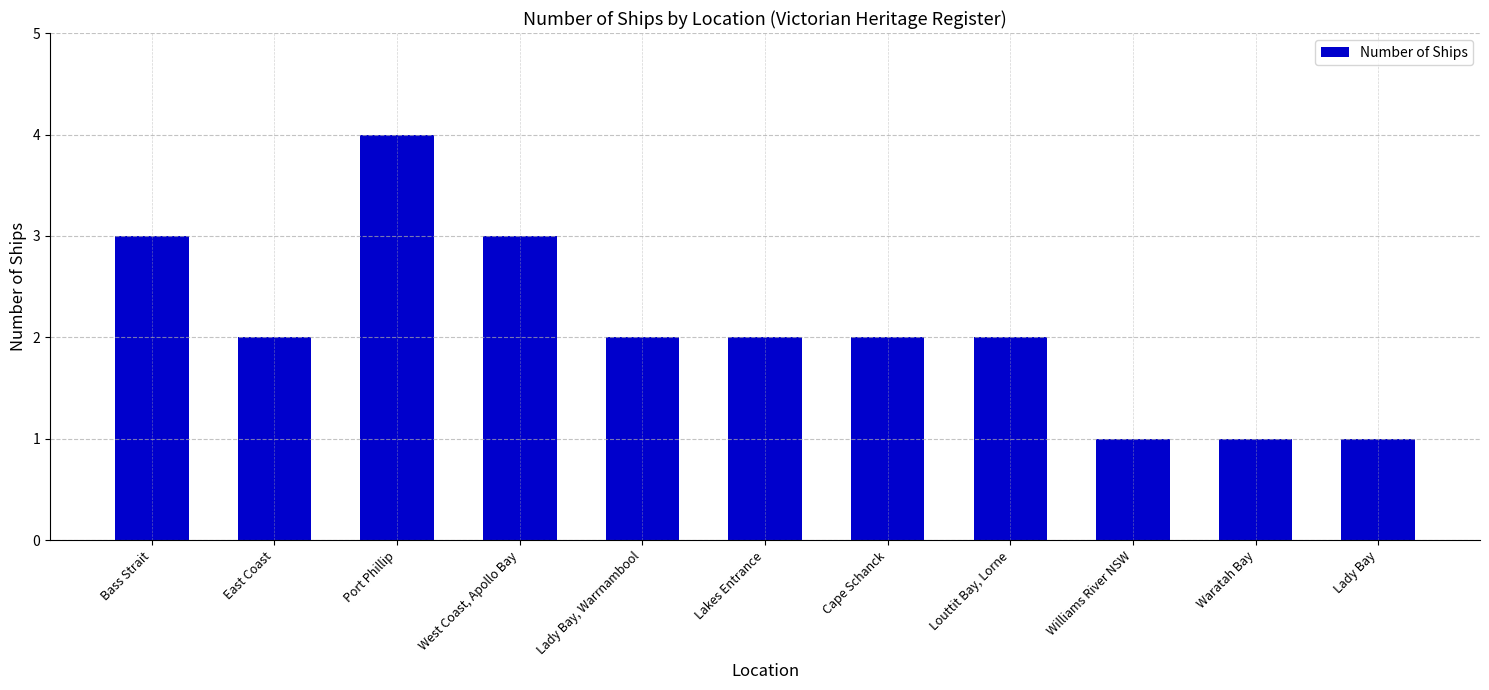

Is it true that the value at Waratah Bay is 0?

False